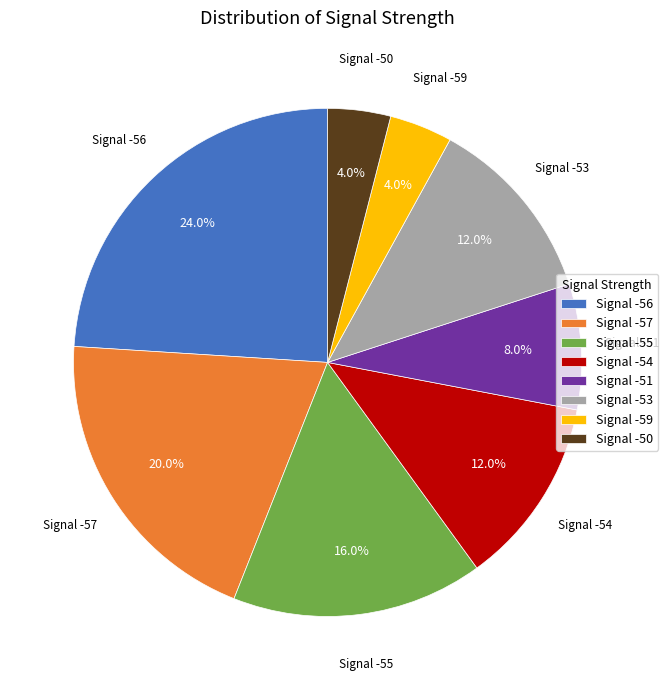

Does Signal -51 represent more than half of the total?

No